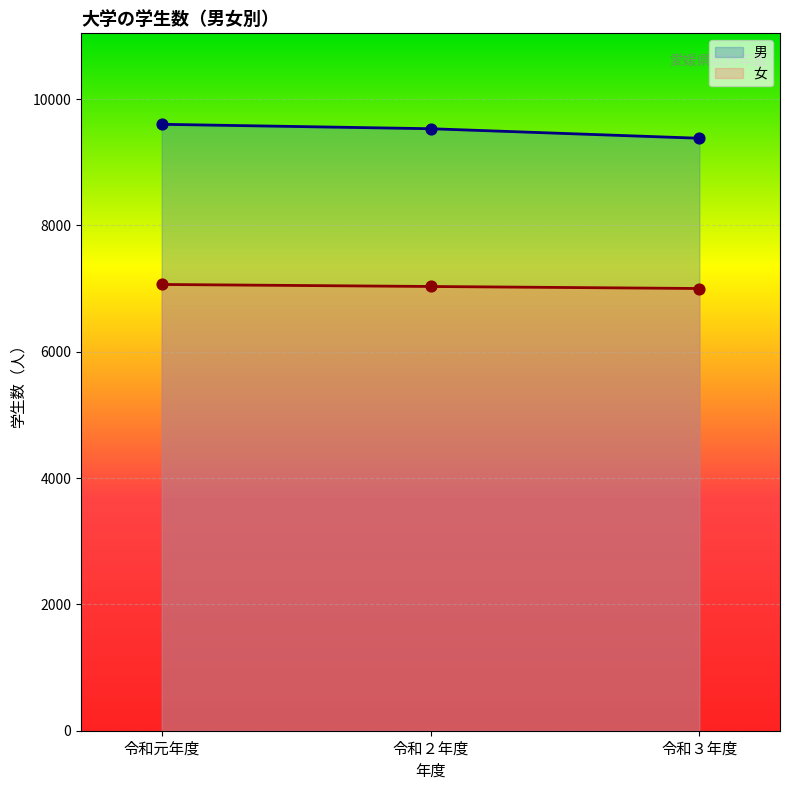

At how many categories does at least one series exceed 9237?

3